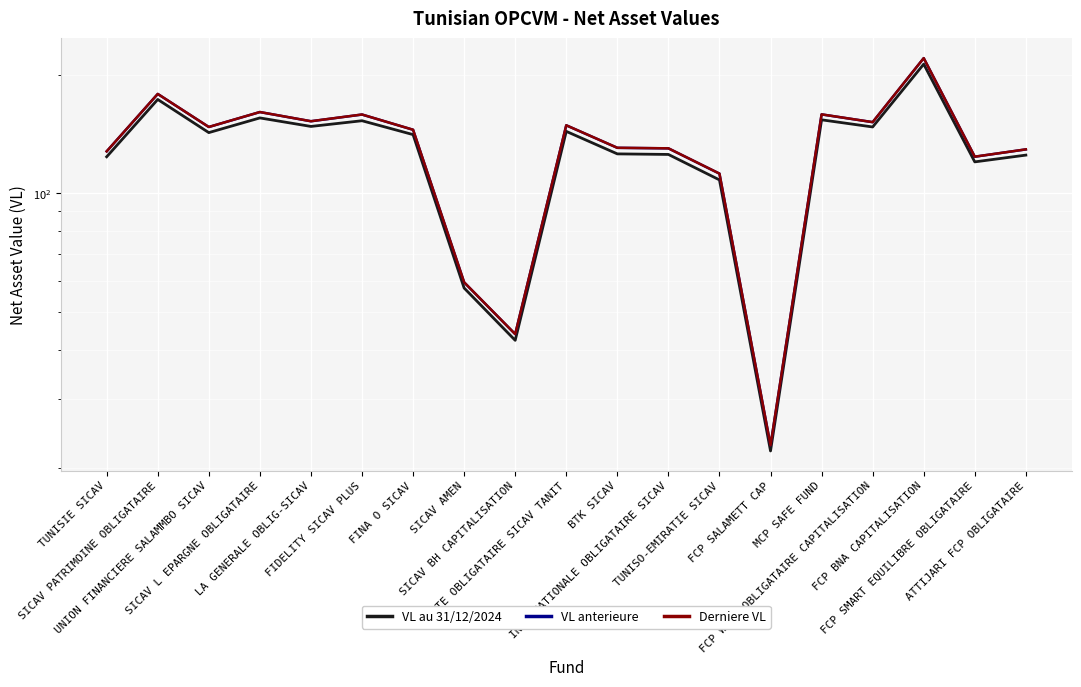

True or false: Derniere VL and VL au 31/12/2024 intersect in this chart.

False